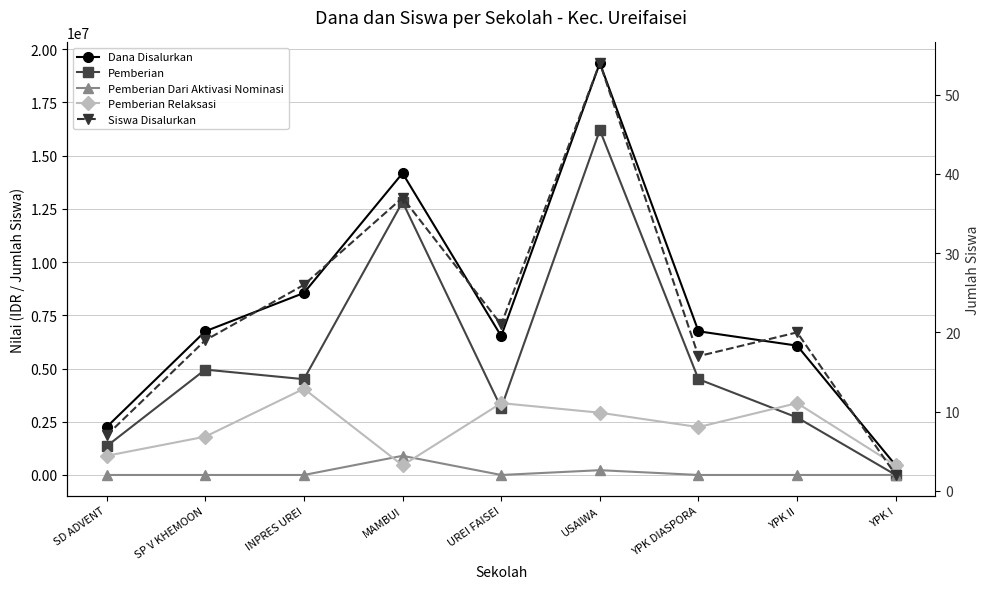

Does the chart have visible grid lines?

Yes